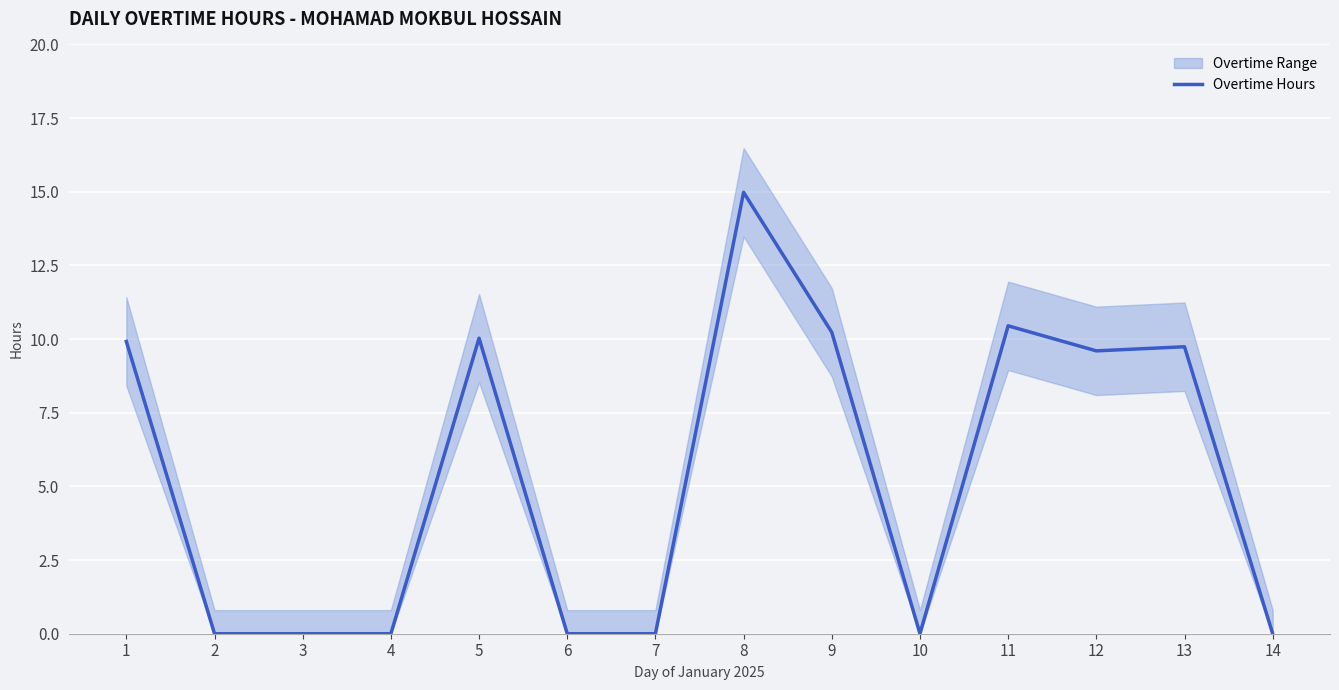

Rank the categories by value from highest to lowest.

8, 11, 9, 5, 1, 13, 12, 2, 3, 4, 6, 7, 10, 14